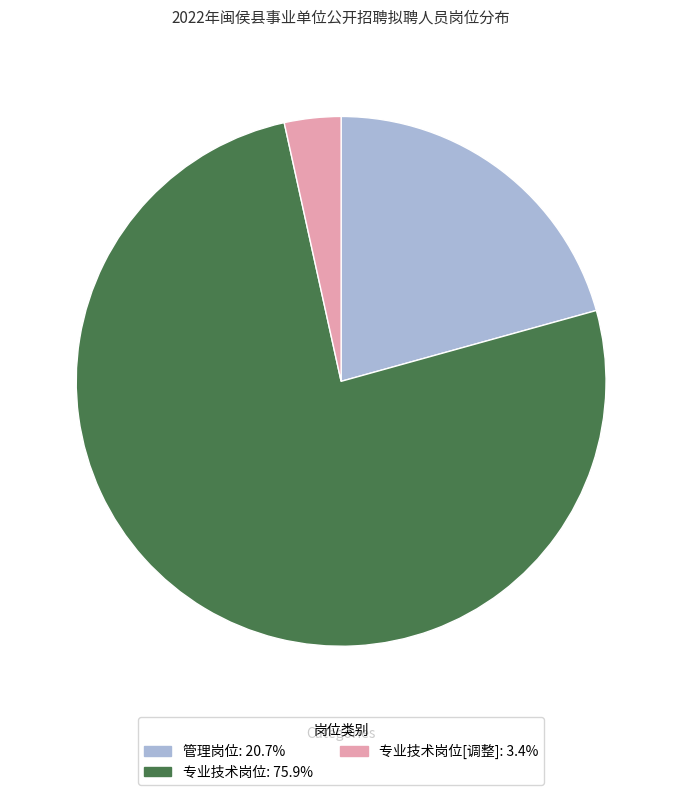

Is there any slice that represents more than half of the pie?

Yes